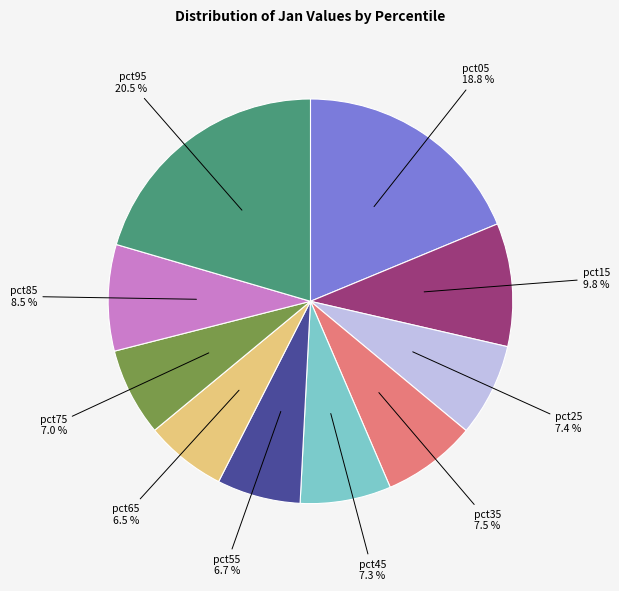

Does pct85 represent more than half of the total?

No